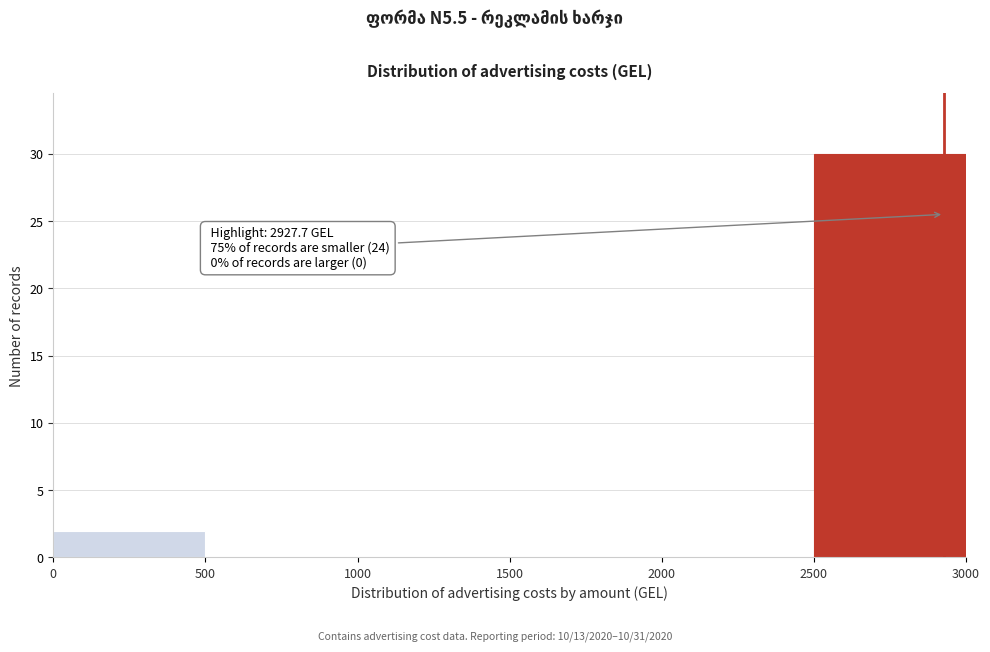

Over which range of the x-axis is the bar tallest?

2500 to 3000